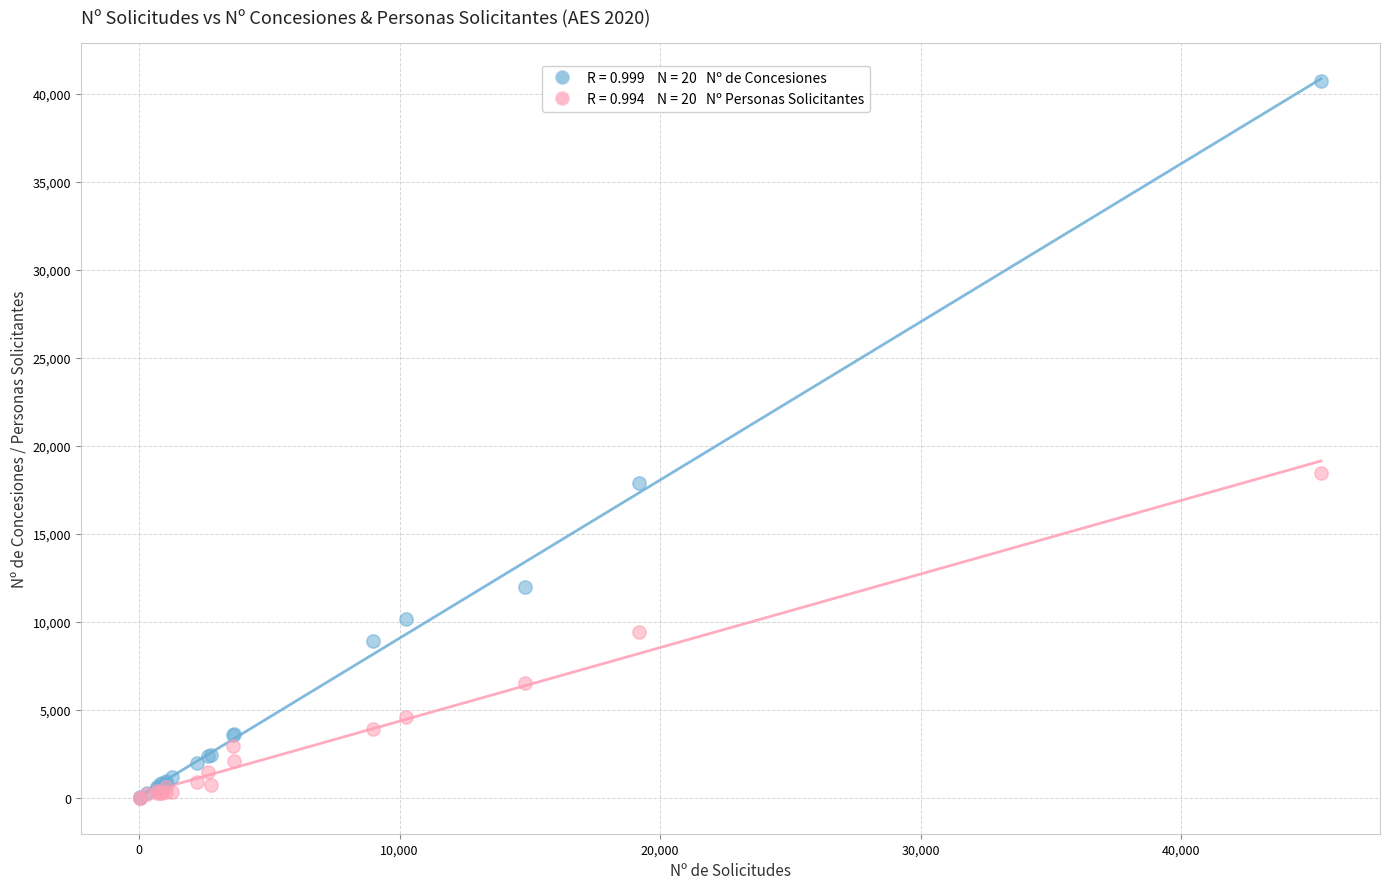

Across all series, what Y value is closest to 20364?

18483.0